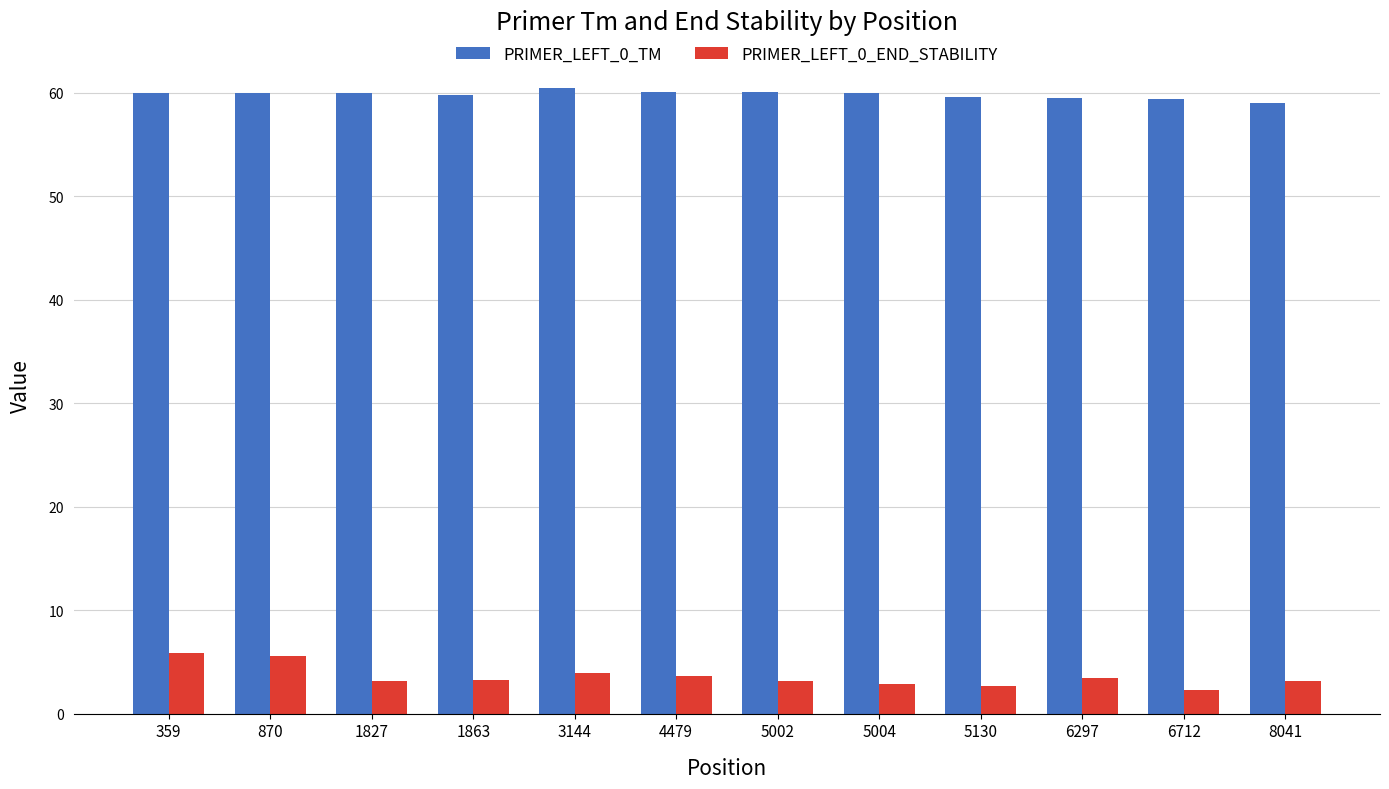

What is the total value across all series at 4479?

63.7